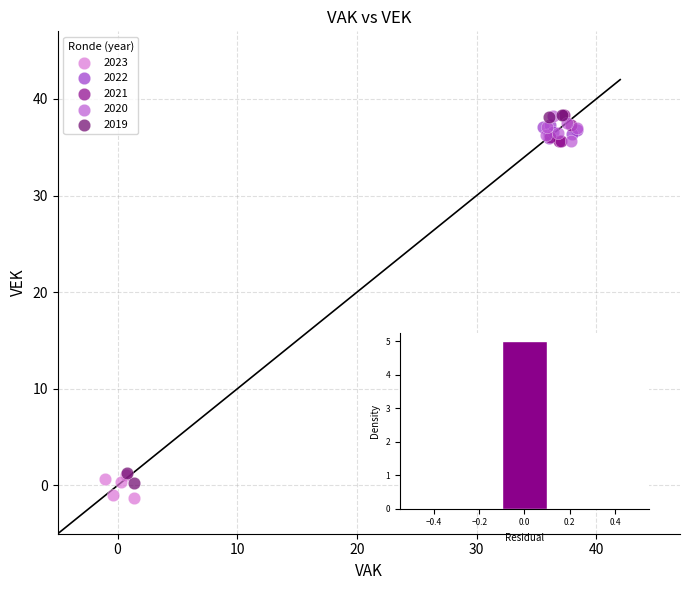

Which series has the largest Y range (max minus min)?

2019